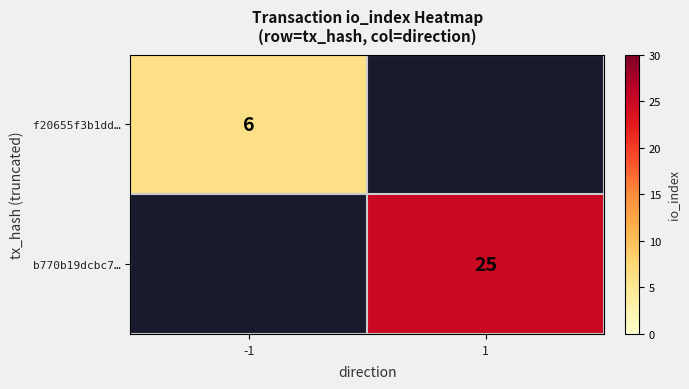

True or false: f20655f3b1dd… has a value of 2 at -1.

False